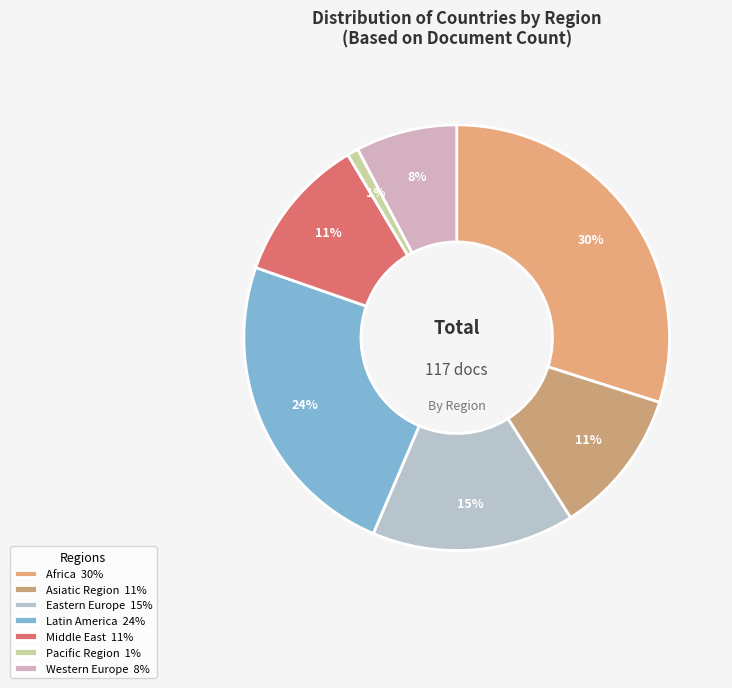

How many slices are in this pie chart?

7